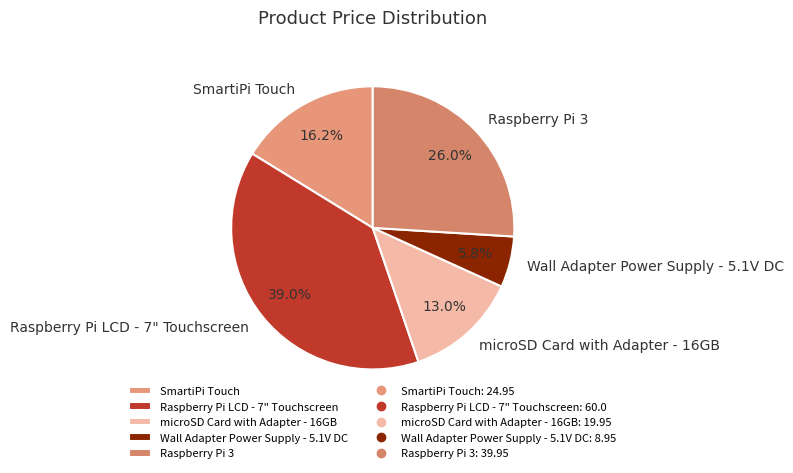

Does Raspberry Pi LCD - 7" Touchscreen represent more than half of the total?

No